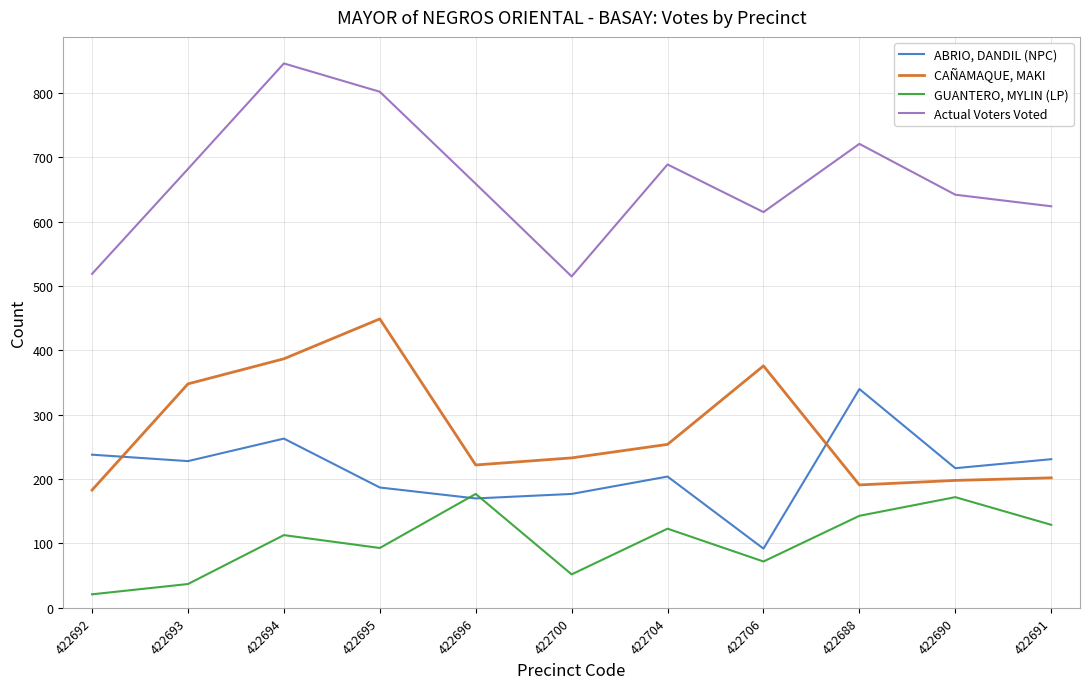

At which label does CAÑAMAQUE, MAKI reach its peak?

422695